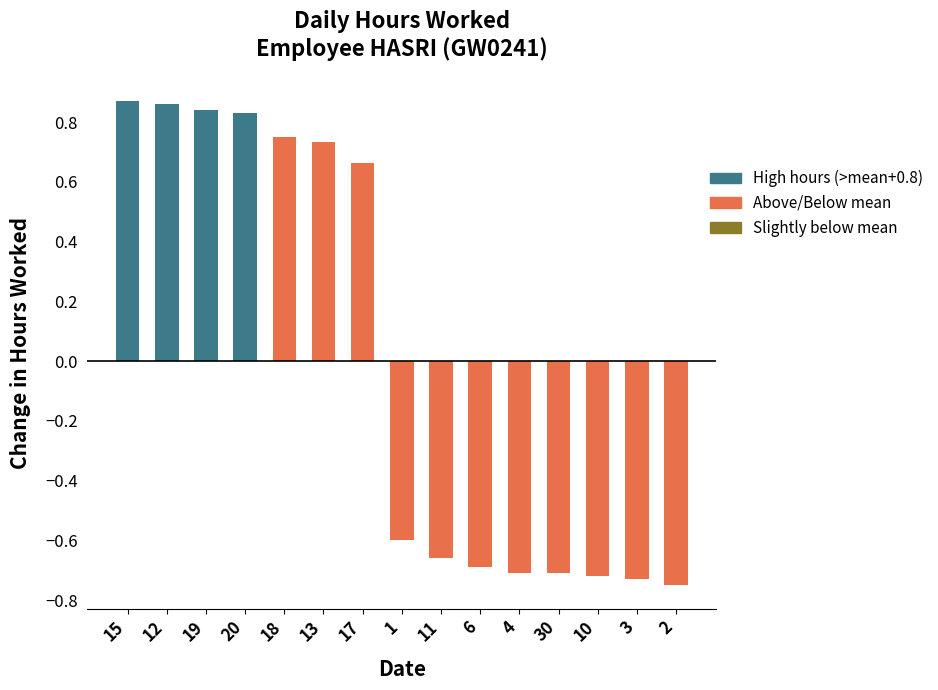

How many values are below 0?

8